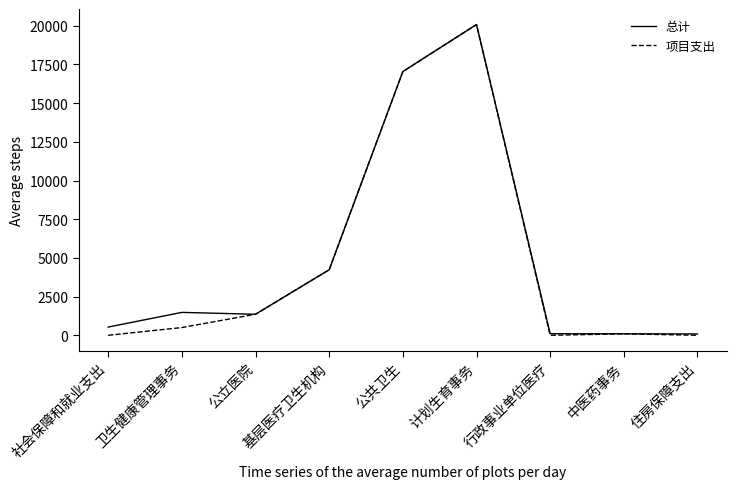

Does the chart display data point markers on the line(s)?

No